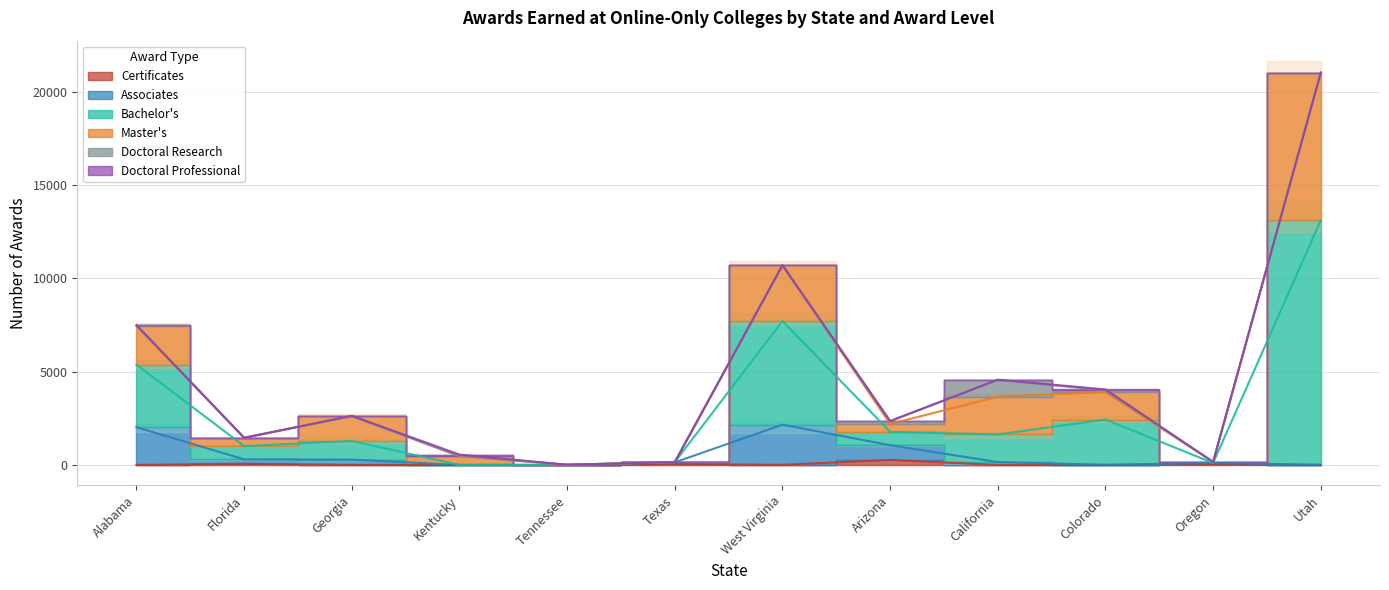

At which label does Certificates reach its minimum?

Alabama